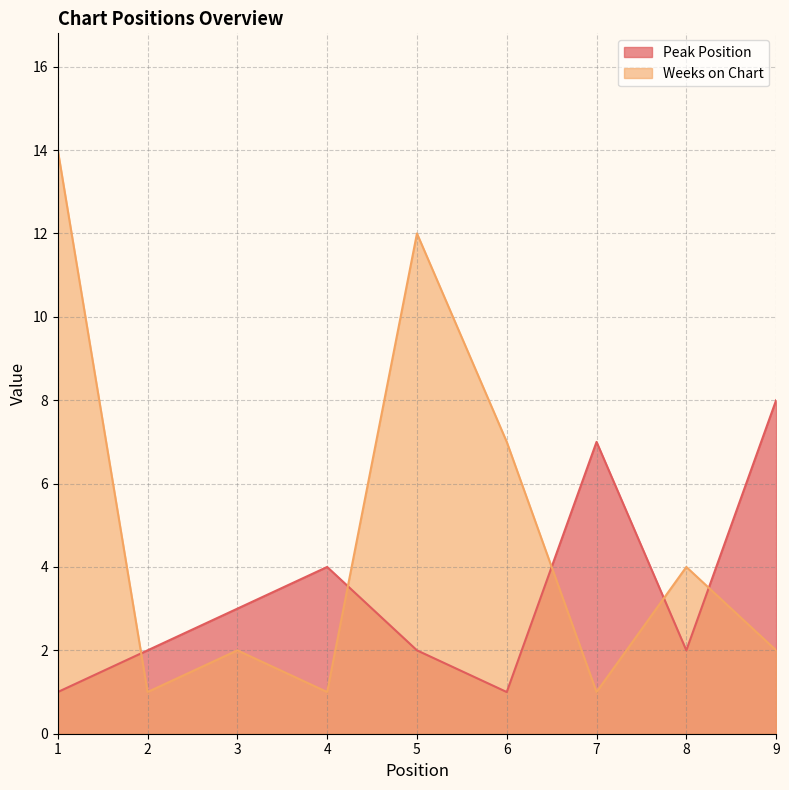

What is the difference between the maximum and minimum values in the Weeks on Chart series?

13